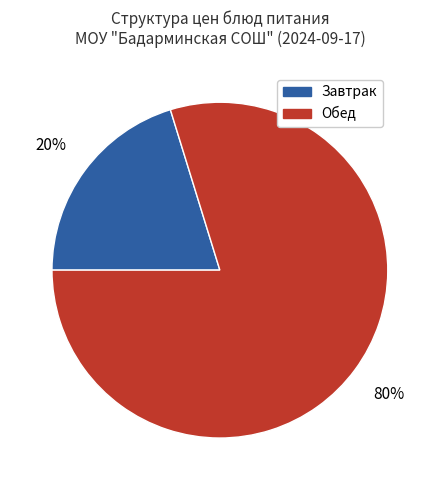

To the nearest percent, what is the difference between the largest and smallest slice percentages?

60%